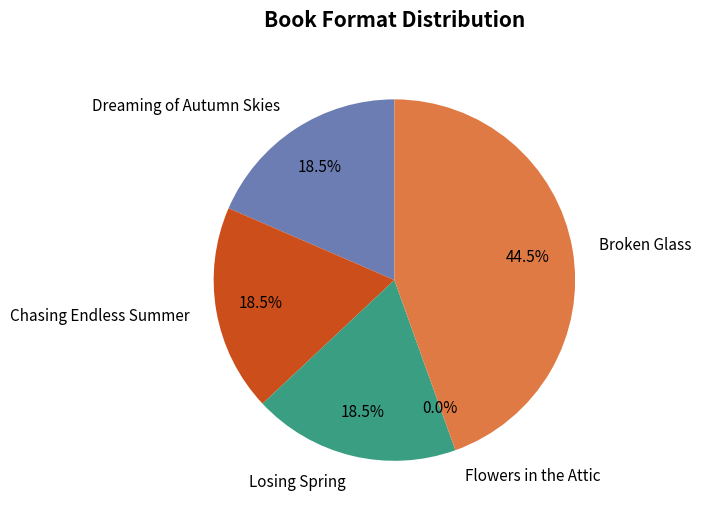

What is the ratio of the value at Broken Glass to the value at Chasing Endless Summer?

2.4